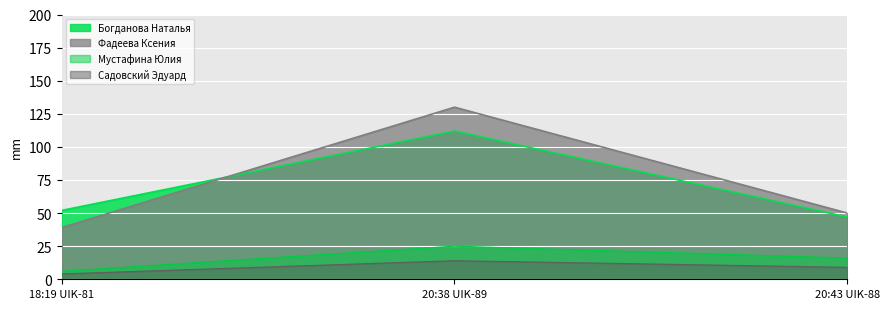

What is the average value of the Богданова Наталья series?

70